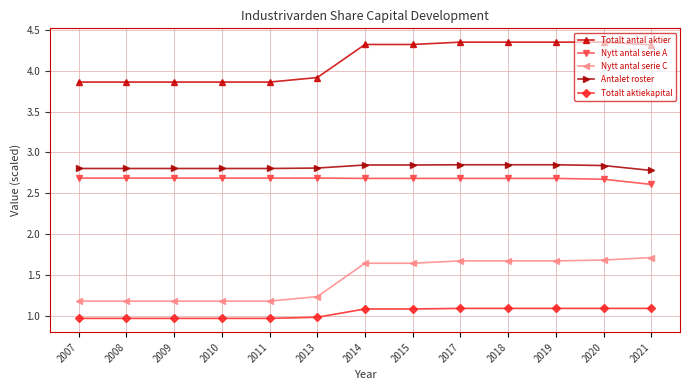

True or false: Nytt antal serie C and Nytt antal serie A cross at least once.

False